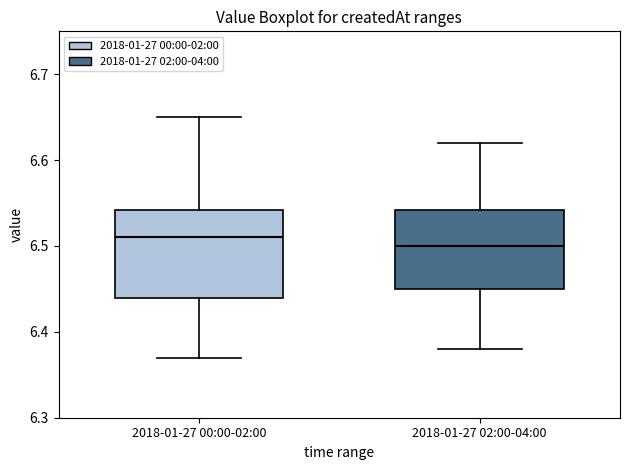

Where does the upper whisker of the box for 2018-01-27 02:00-04:00 end on the y-axis? The values are not printed on the chart, so give them approximately, as read against the axis.

6.62